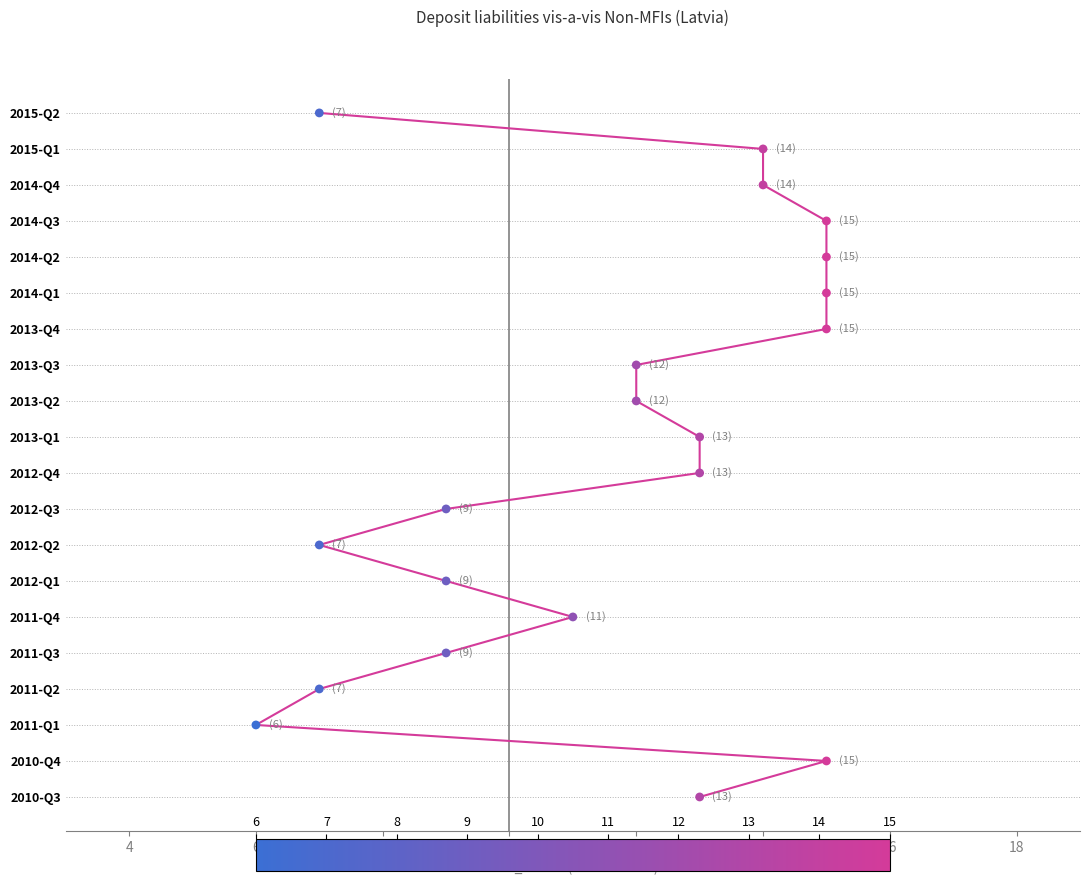

What is the change in value from 14 to 18?

+2